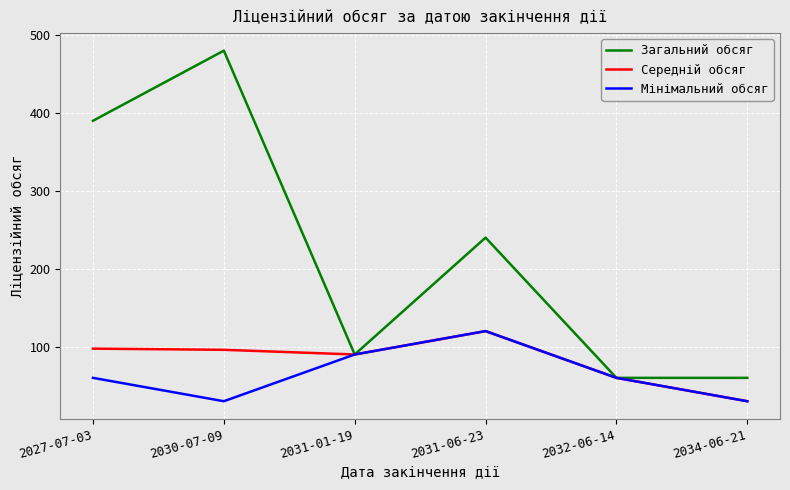

What is the lowest value of the Середній обсяг series?

30.0